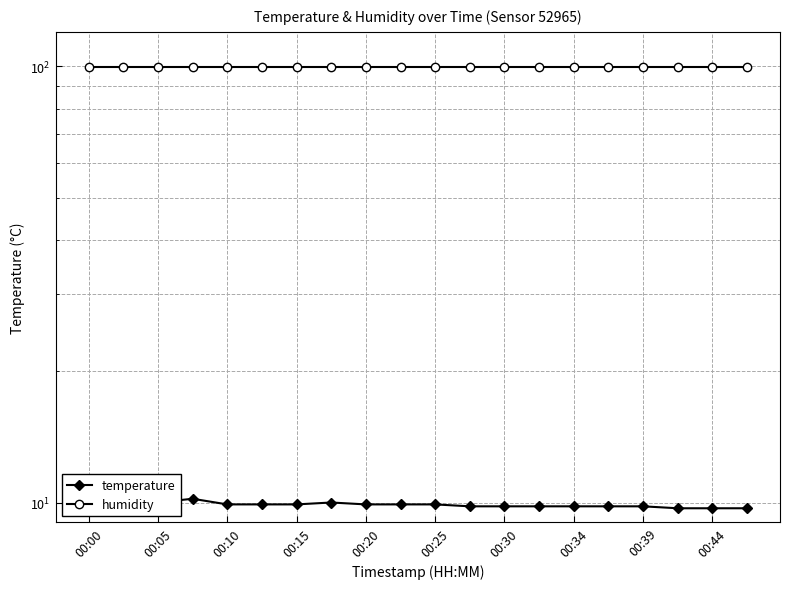

Which series has the largest range (max minus min)?

temperature